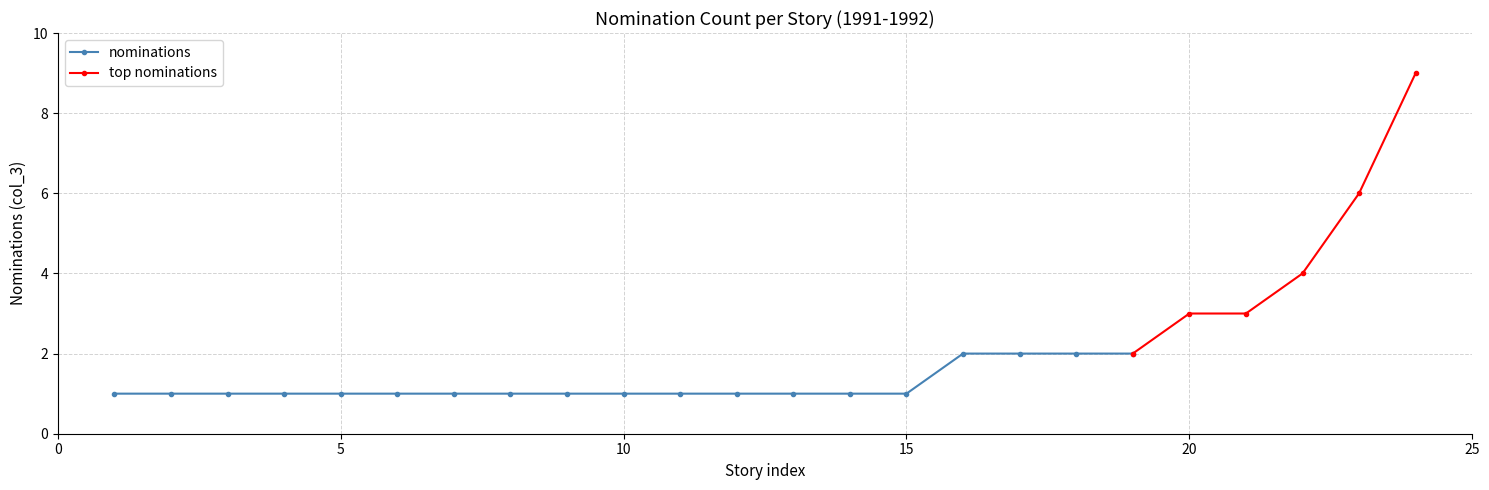

Is it true that nominations equals 0 at 5?

False